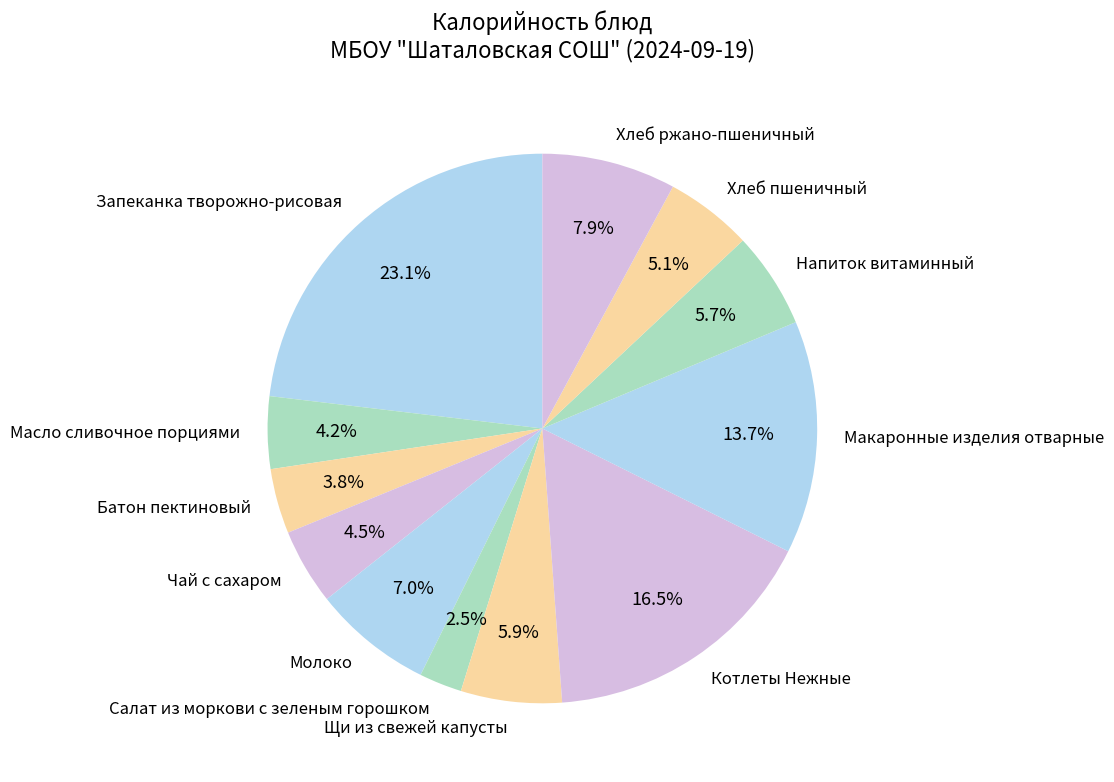

To the nearest percent, what is the difference between the Чай с сахаром and Макаронные изделия отварные slice percentages?

9%